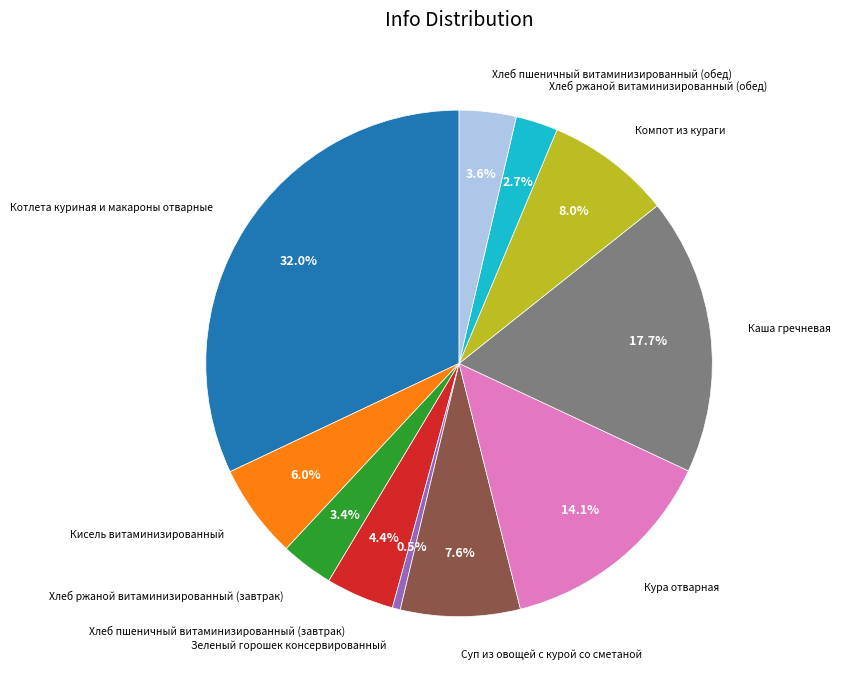

Does any single category account for the majority?

No